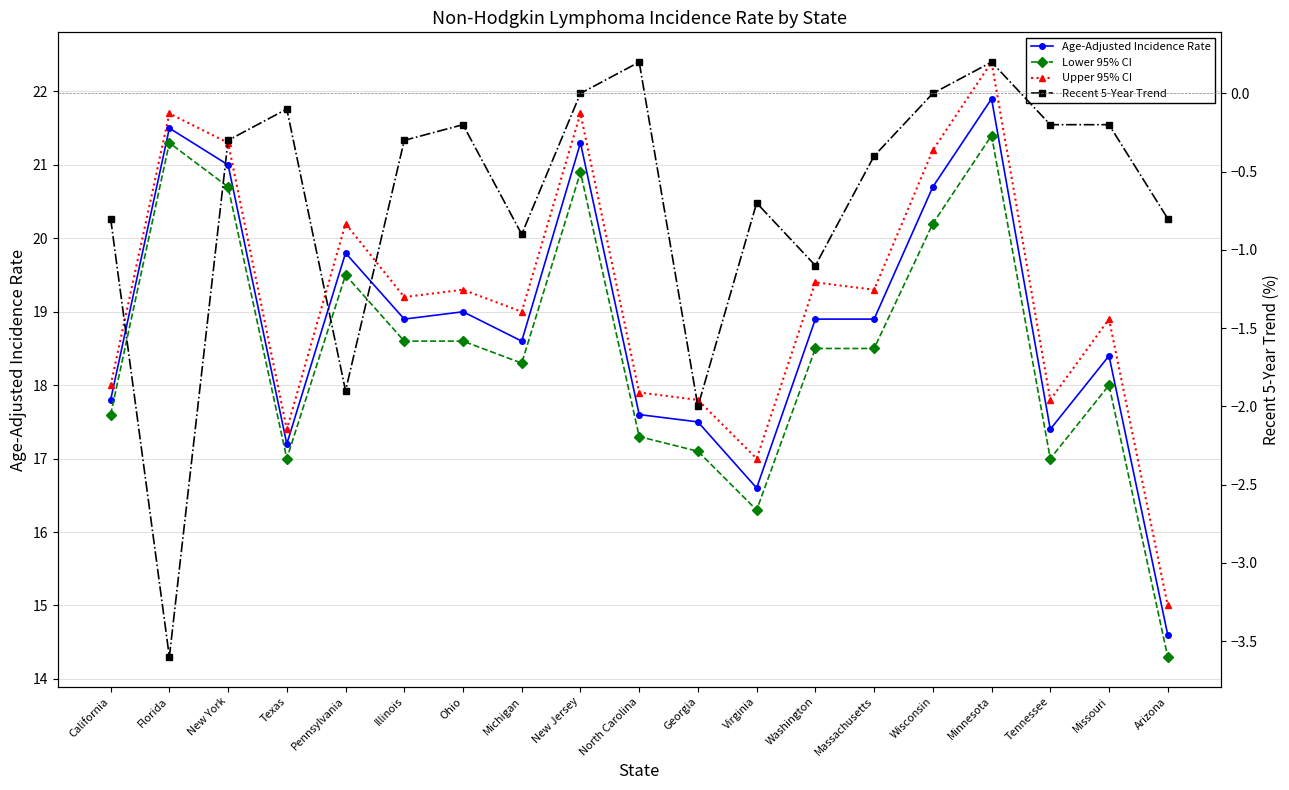

List the labels in order of Upper 95% CI value, largest first.

Minnesota, Florida, New Jersey, New York, Wisconsin, Pennsylvania, Washington, Ohio, Massachusetts, Illinois, Michigan, Missouri, California, North Carolina, Georgia, Tennessee, Texas, Virginia, Arizona